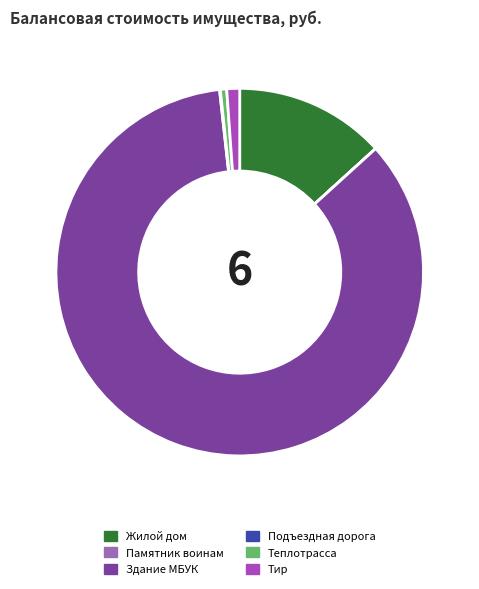

Which category has the smallest portion of the pie?

Памятник воинам